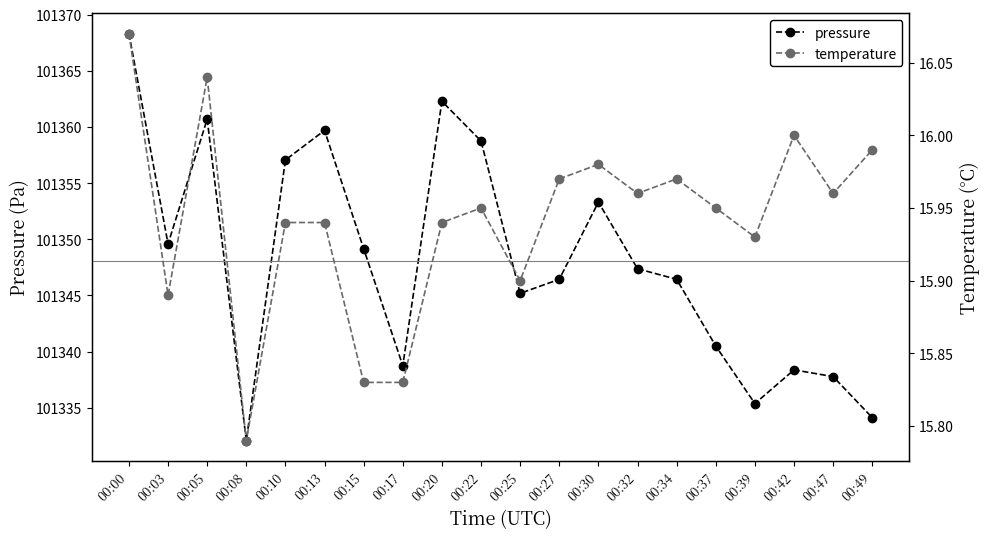

At 00:00, list the series in order from smallest to largest.

temperature, pressure